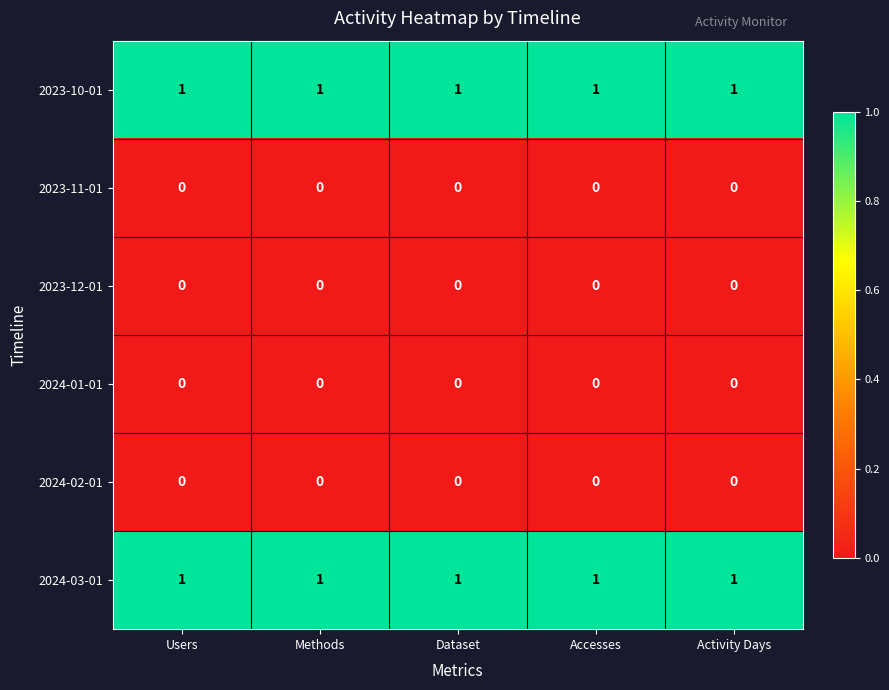

Is it true that 2024-03-01 equals 1 at Methods?

True